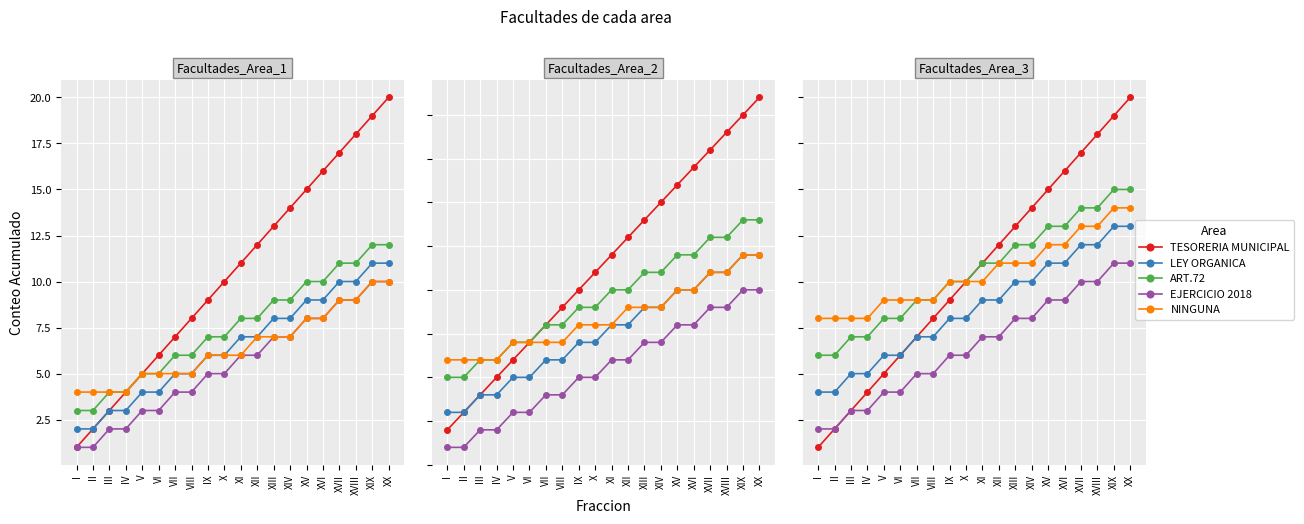

How many categories are shown in the chart?

20